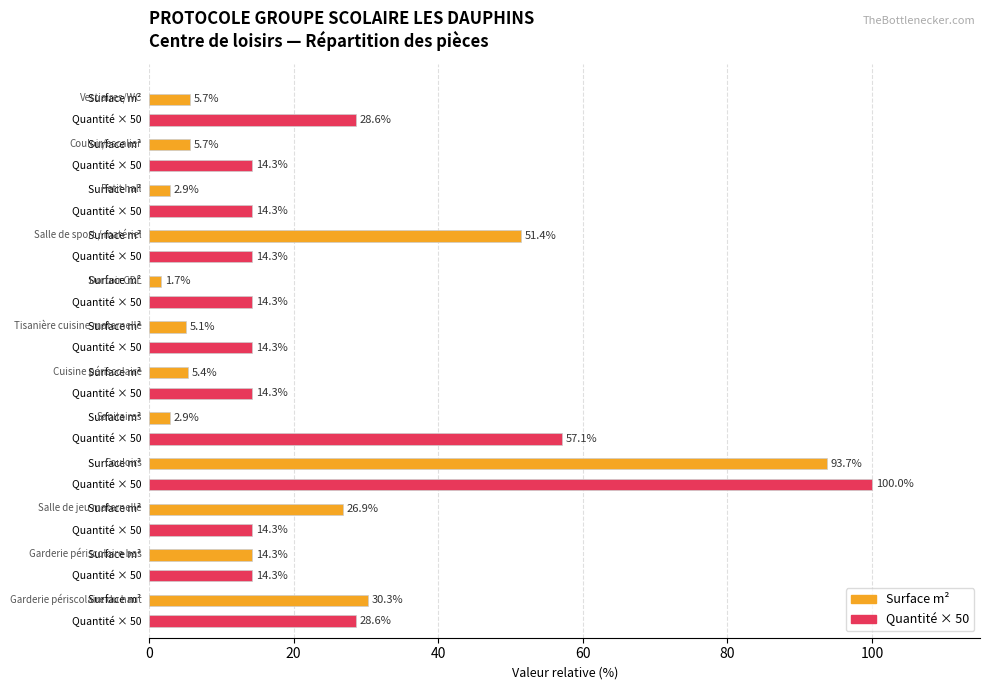

What is the greatest value displayed?

100.0